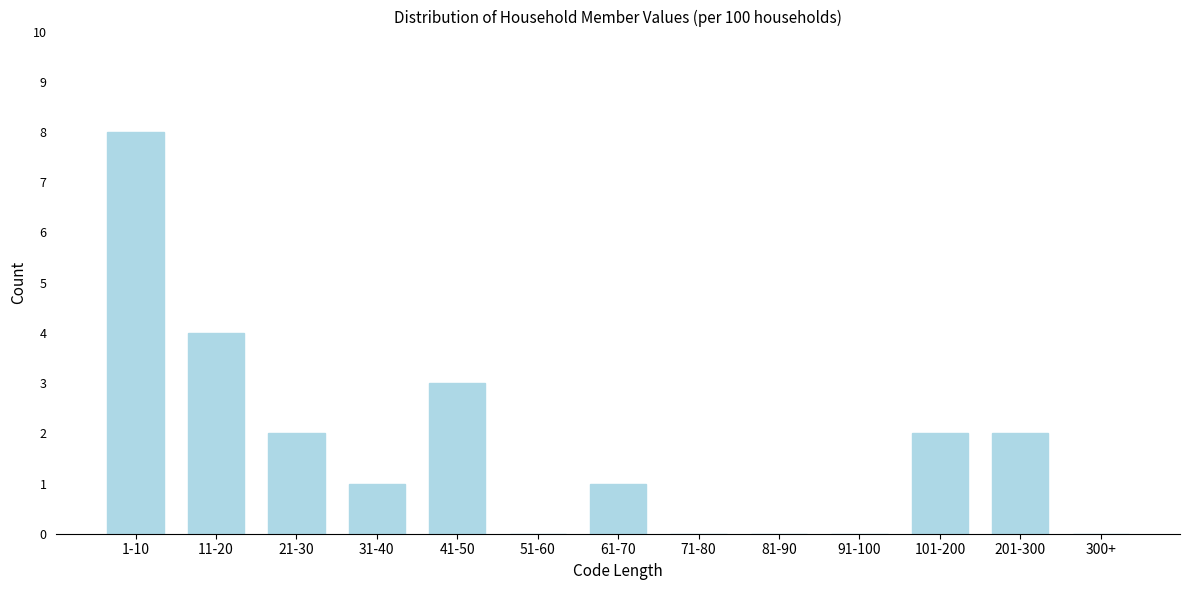

Reading left to right, list all the values displayed in this chart.

1-10=8	11-20=4	21-30=2	31-40=1	41-50=3	51-60=0	61-70=1	71-80=0	81-90=0	91-100=0	101-200=2	201-300=2	300+=0